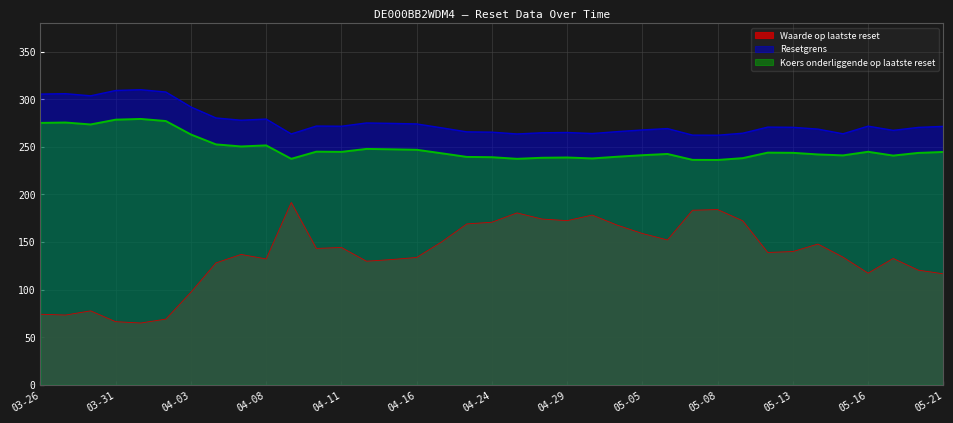

Rank the series by their maximum value, from lowest to highest.

Waarde op laatste reset, Koers onderliggende op laatste reset, Resetgrens